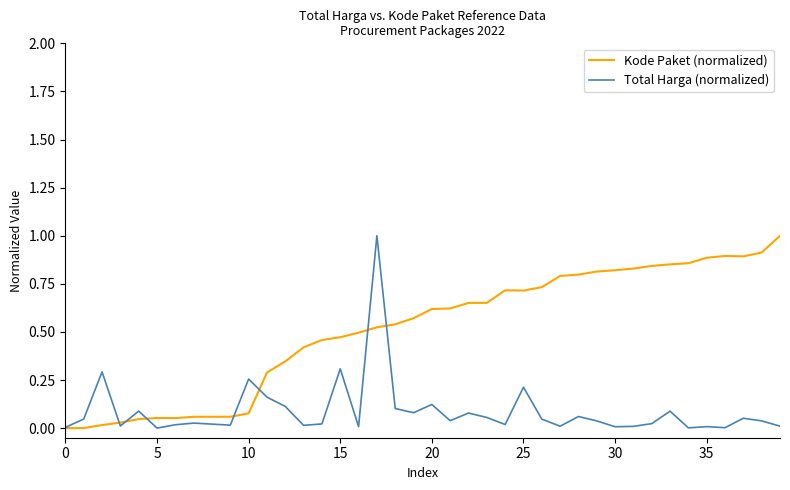

What is the maximum value for Total Harga (normalized)?

1.0